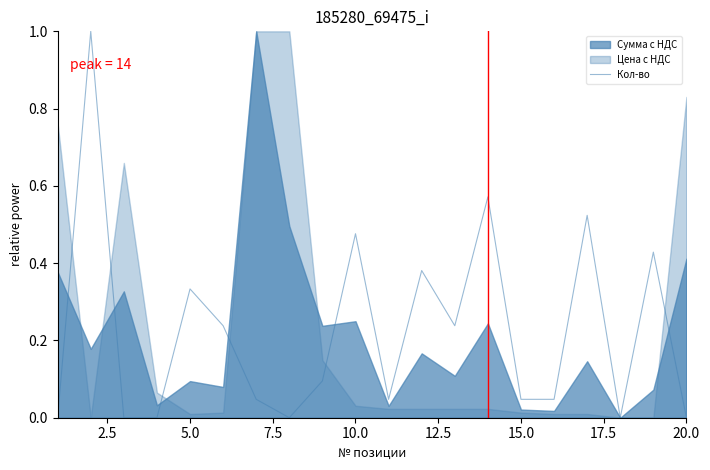

What is the maximum value for Кол-во?

1.0